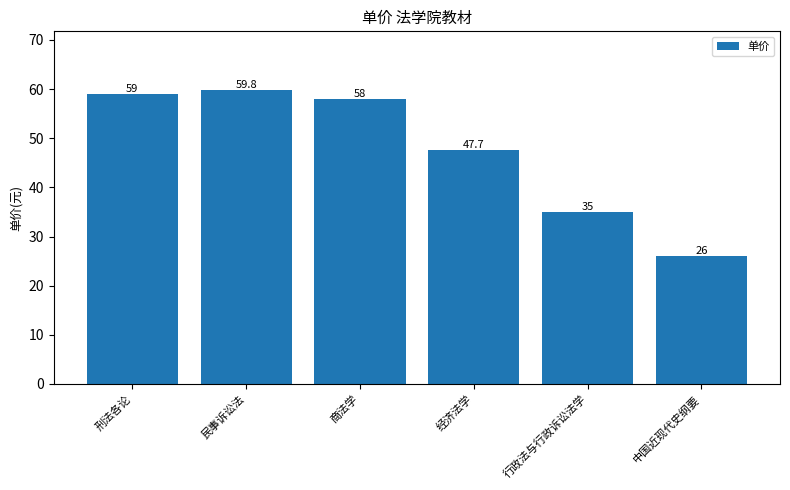

The chart shows a value of 59.0 at 刑法各论. True or false?

True